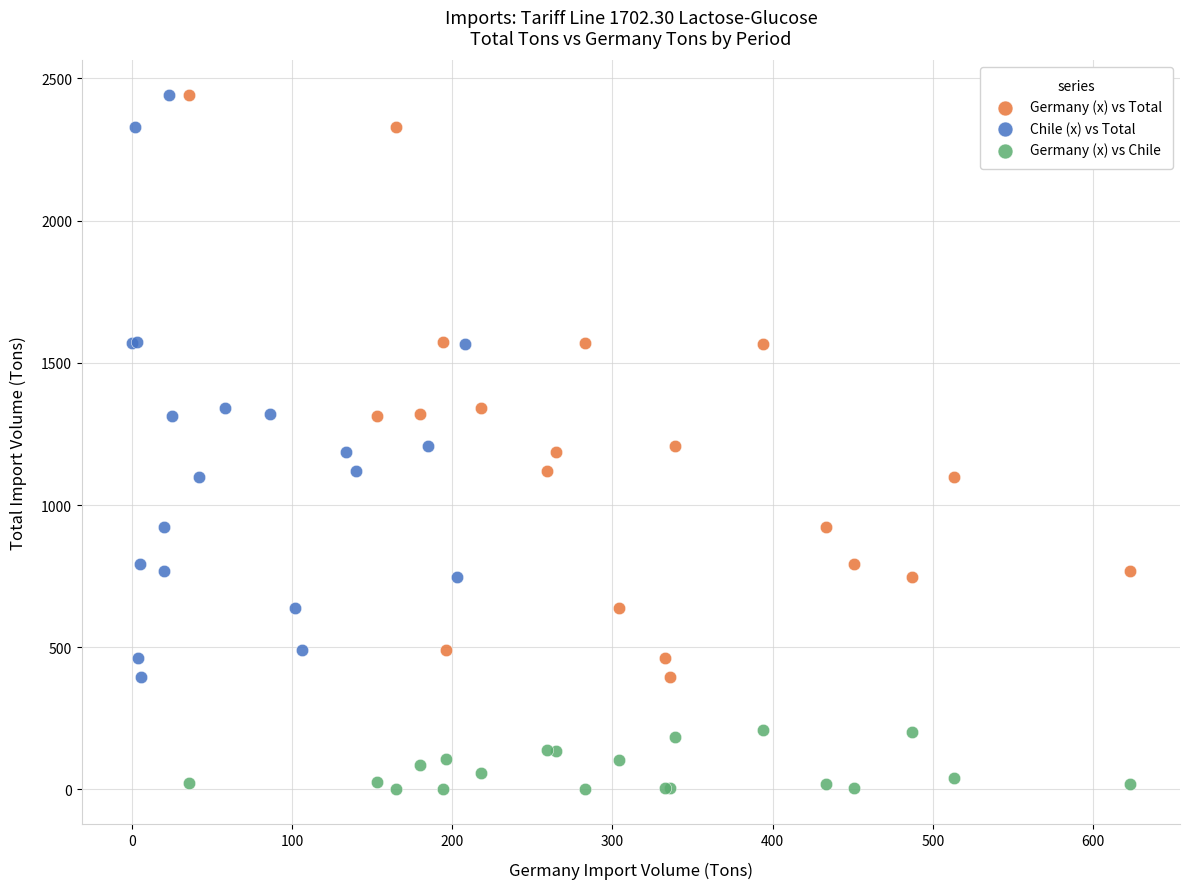

Which series reaches the minimum Y coordinate?

Germany (x) vs Chile